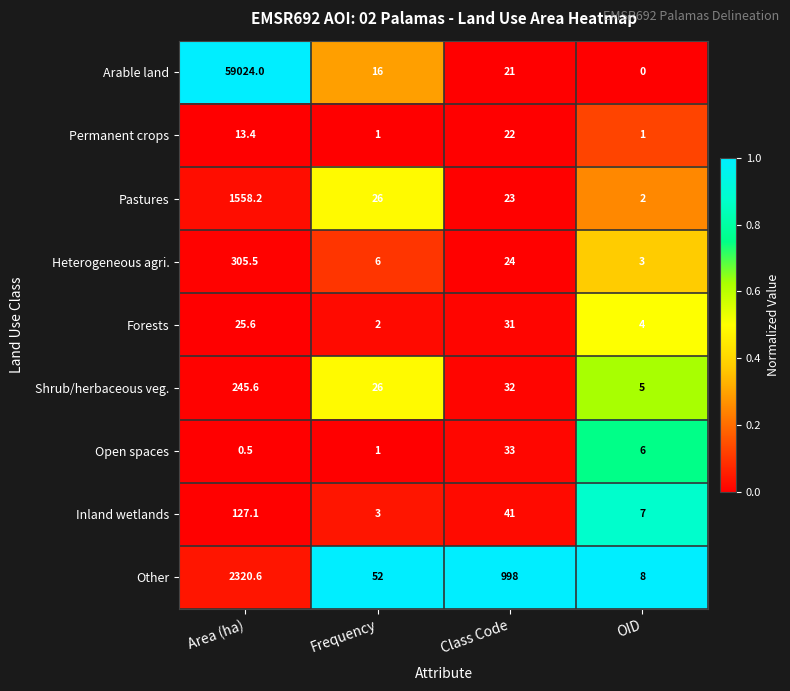

Is it true that Shrub/herbaceous veg. equals 7.1 at OID?

False